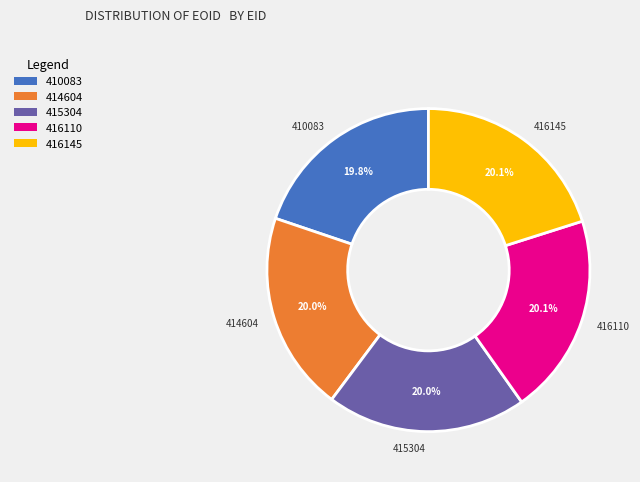

What is the total percentage of 415304 and 410083?

39.8%